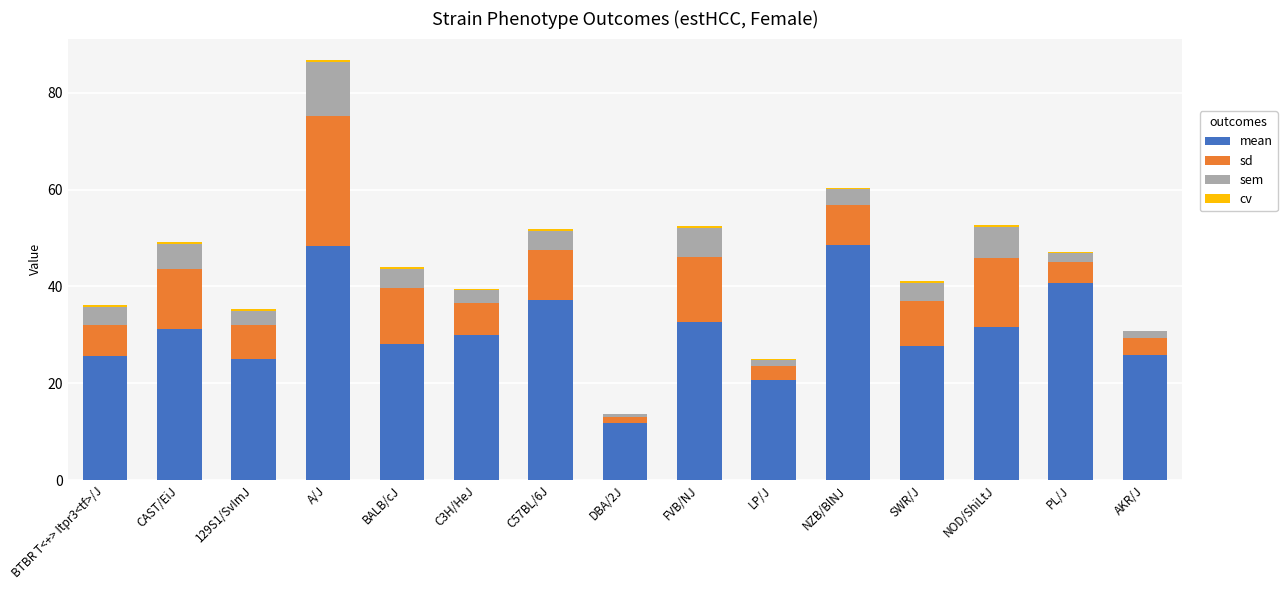

Rank the categories by mean value from lowest to highest.

DBA/2J, LP/J, 129S1/SvImJ, BTBR T<+> Itpr3<tf>/J, AKR/J, SWR/J, BALB/cJ, C3H/HeJ, CAST/EiJ, NOD/ShiLtJ, FVB/NJ, C57BL/6J, PL/J, A/J, NZB/BlNJ